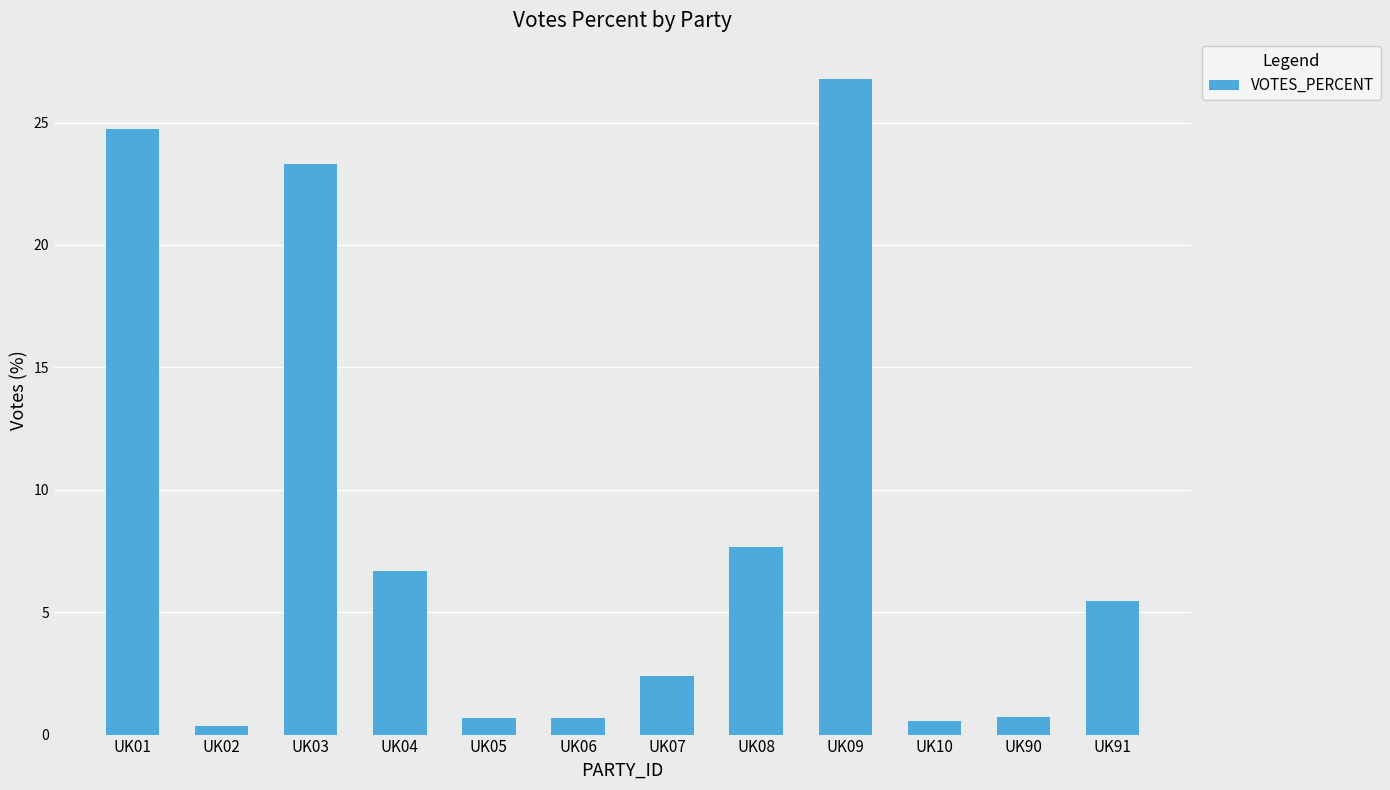

What is the change in value from UK07 to UK91?

+3.1